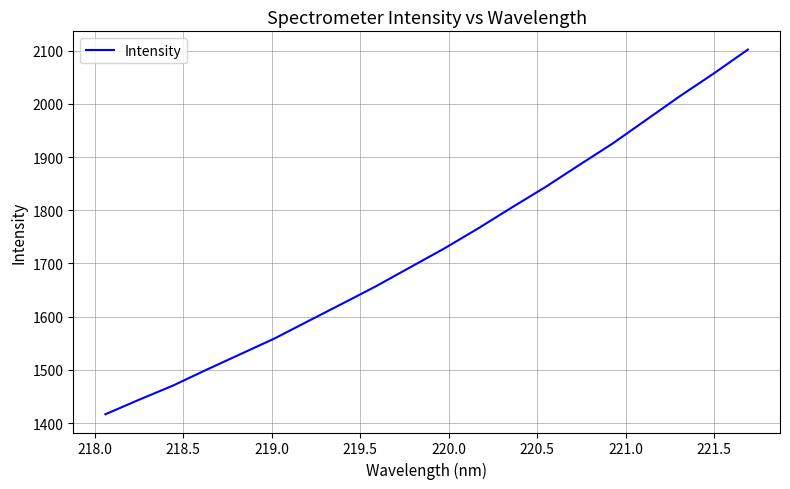

What is the difference between the maximum and minimum values?

685.7